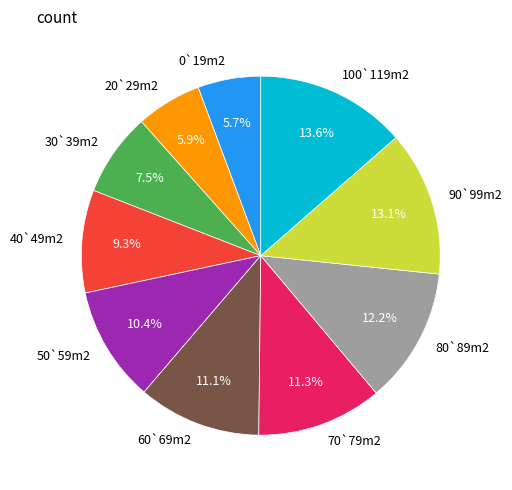

To the nearest percent, what is the average slice percentage?

10%